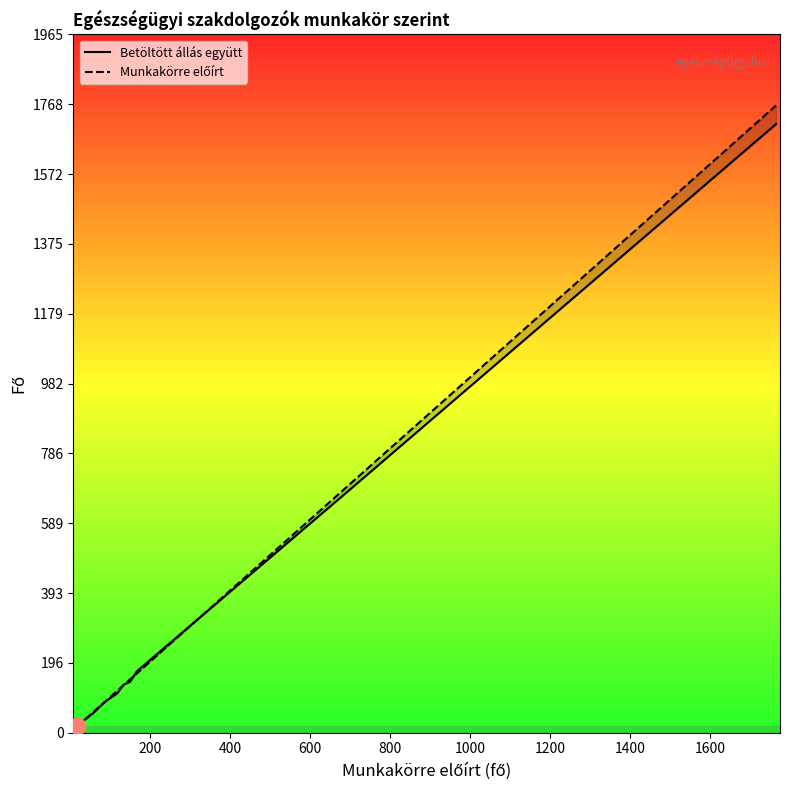

Does the chart display data point markers on the line(s)?

No